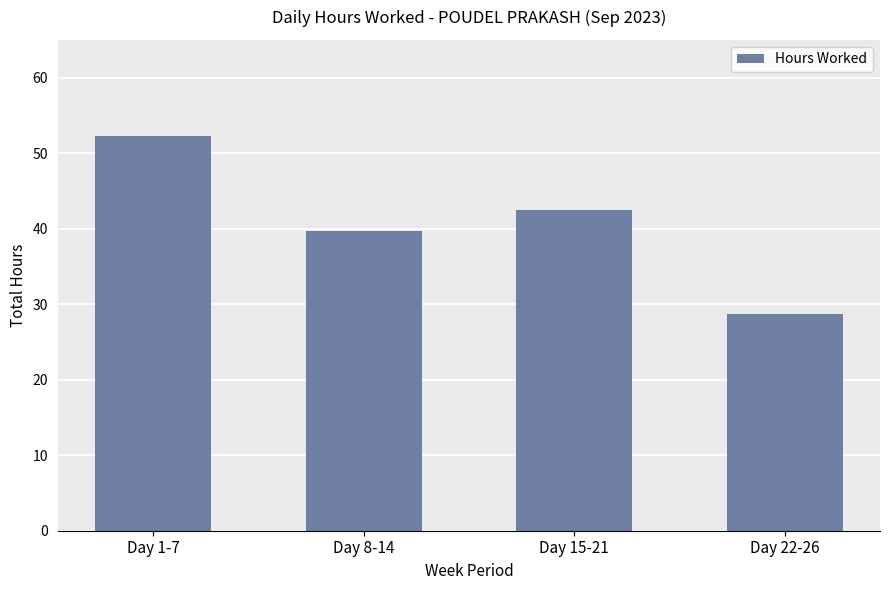

What is the maximum value shown in the chart?

52.3